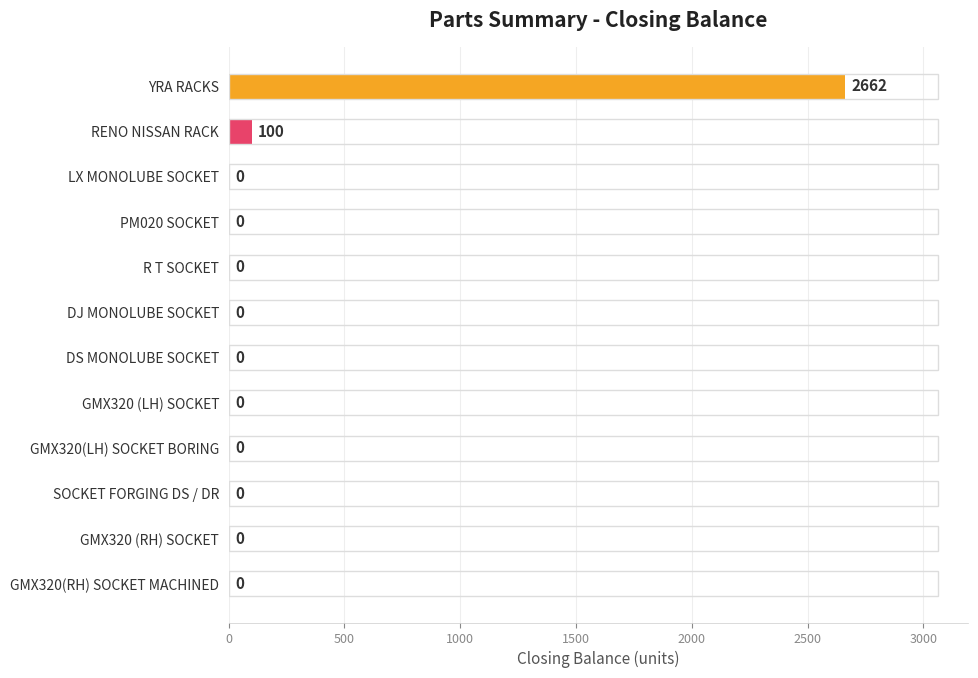

At which label is the value closest to 1331?

RENO NISSAN RACK